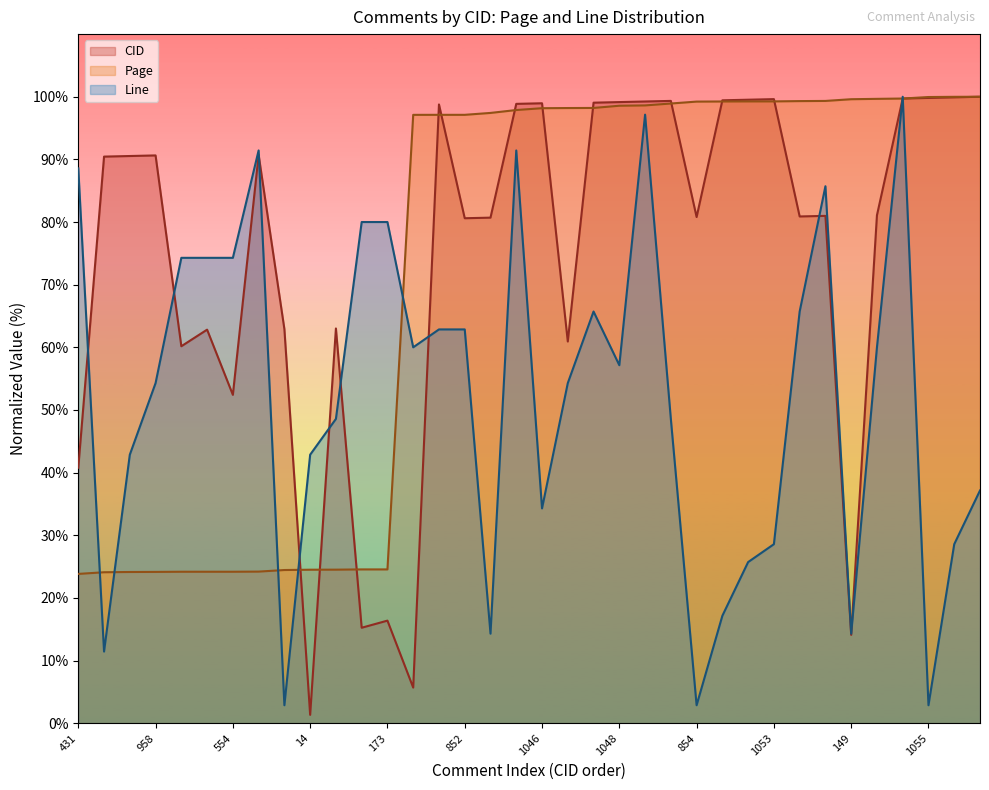

Which label corresponds to the largest value in the chart?

1057